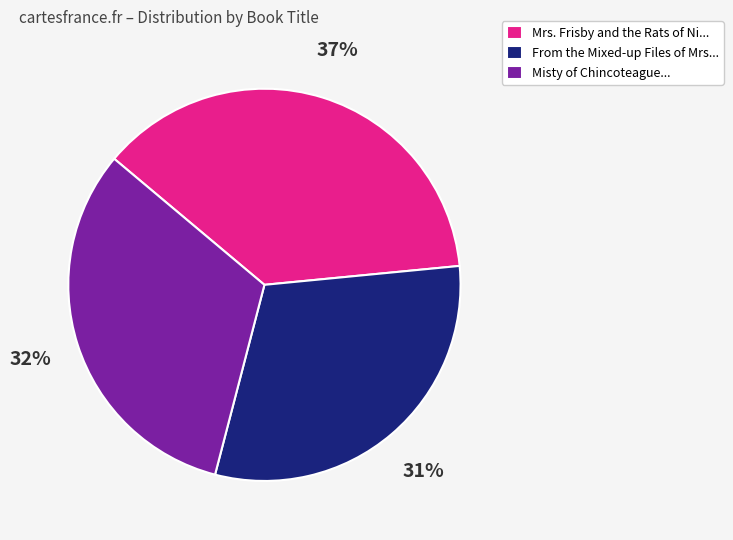

Which has a higher value, Misty of Chincoteague... or From the Mixed-up Files of Mrs...?

Misty of Chincoteague...